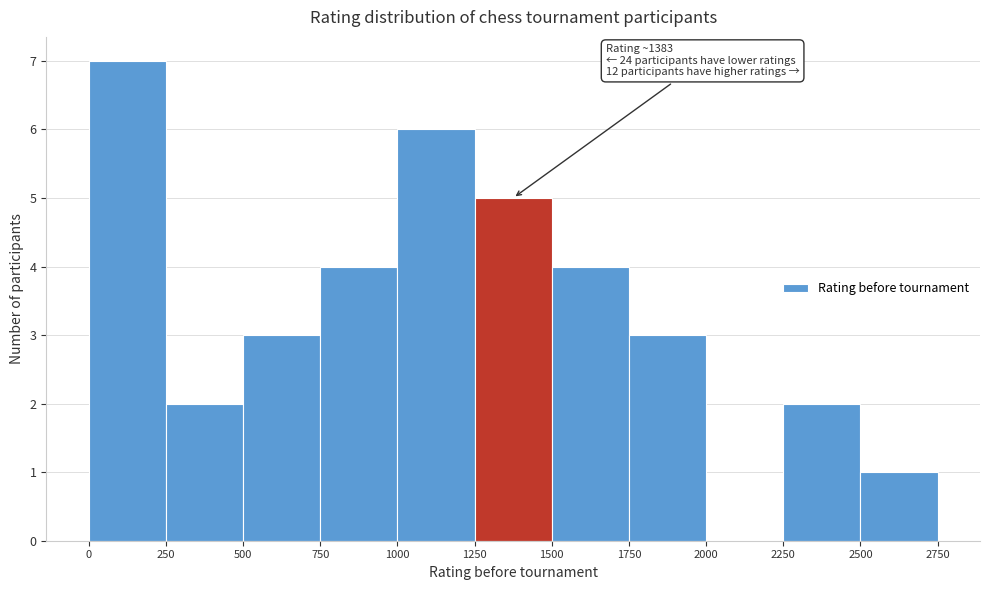

Over which range of the x-axis is the bar tallest?

0 to 250